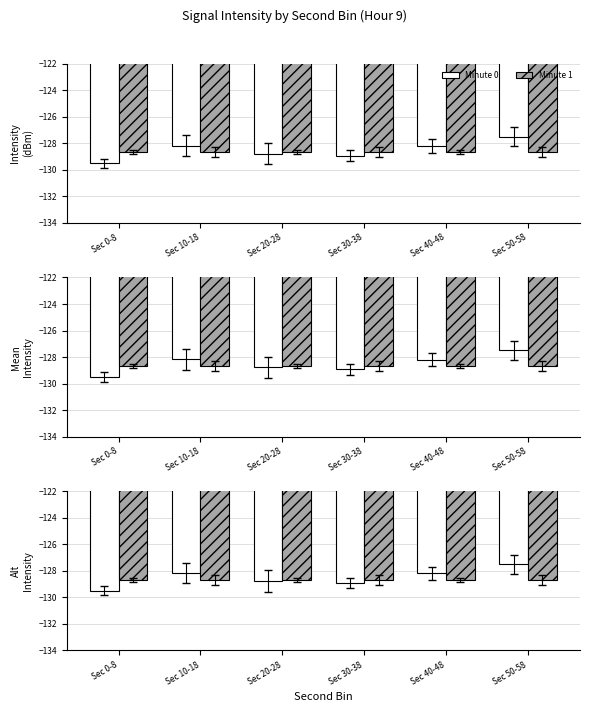

Which category has the highest value across all series?

Sec 50-58